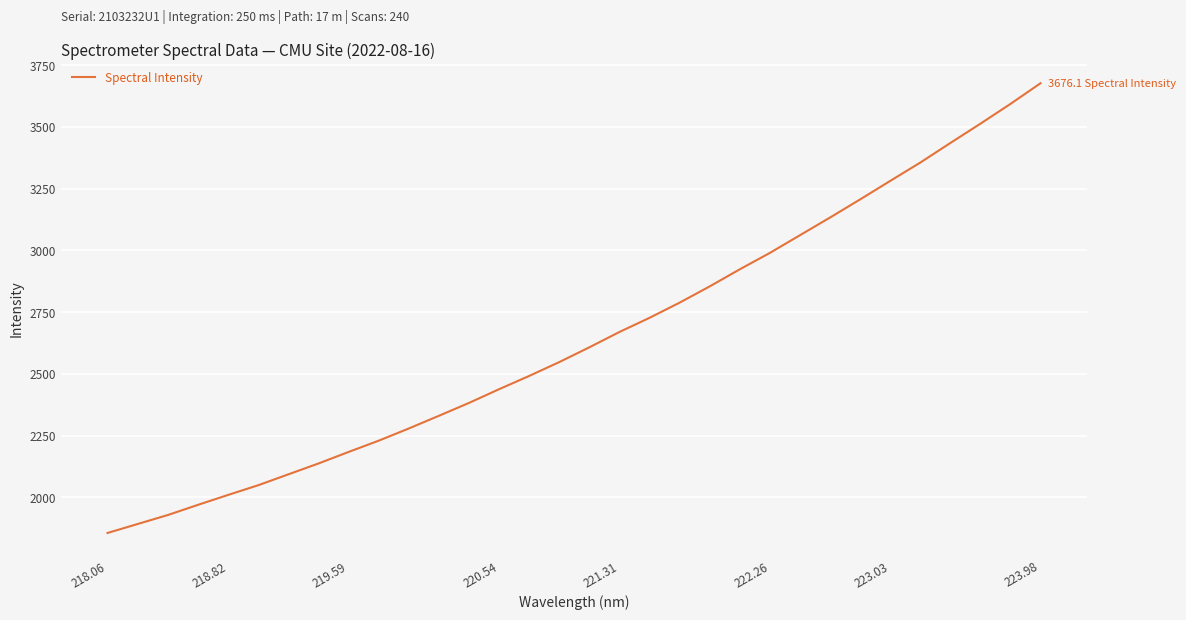

What is the difference between the maximum and minimum values?

1820.3